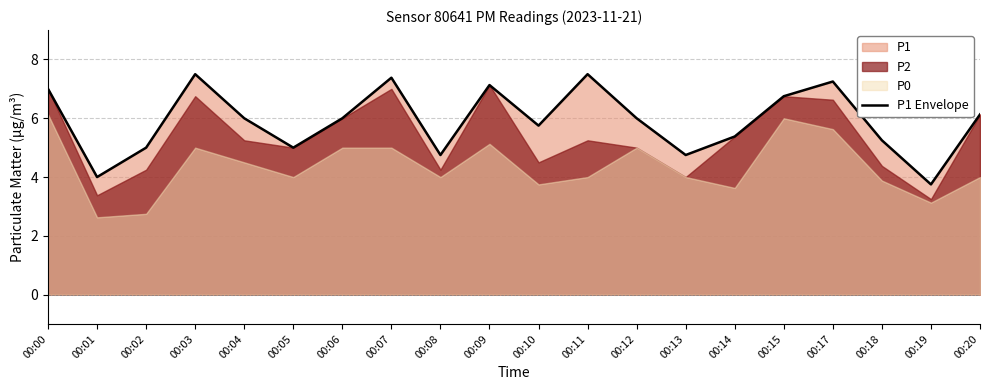

What is the value of the 14th point from the left?

4.8